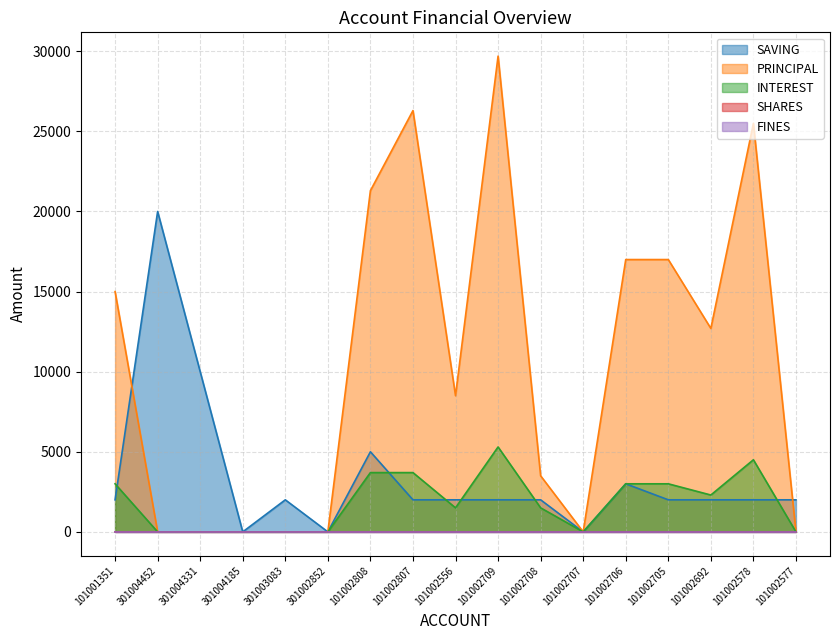

What is the highest value of the PRINCIPAL series?

29700